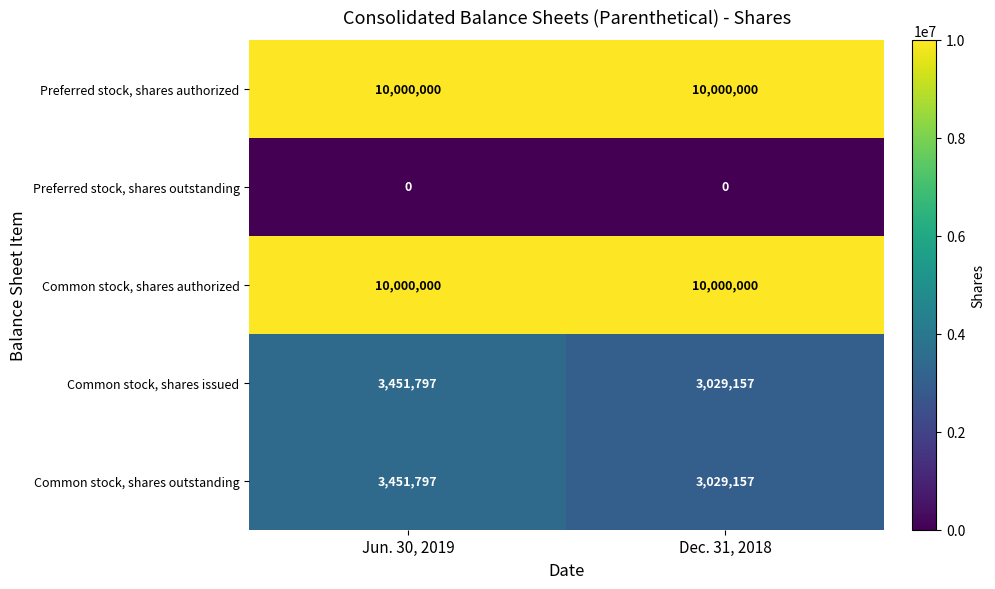

How many data points in Common stock, shares outstanding are less than 3451797?

1